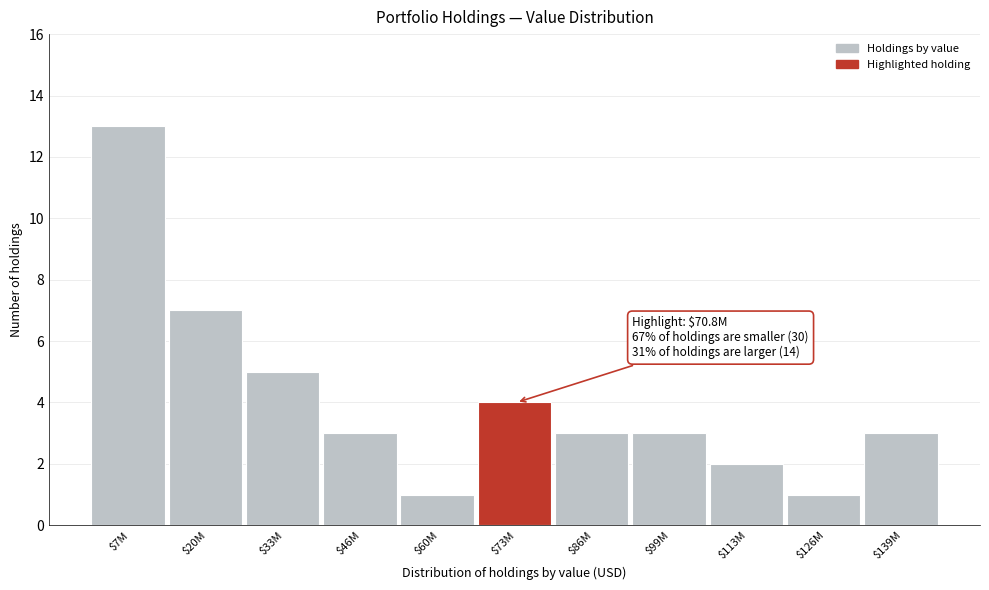

Reading left to right, list all the values displayed in this chart.

13	7	5	3	1	4	3	3	2	1	3